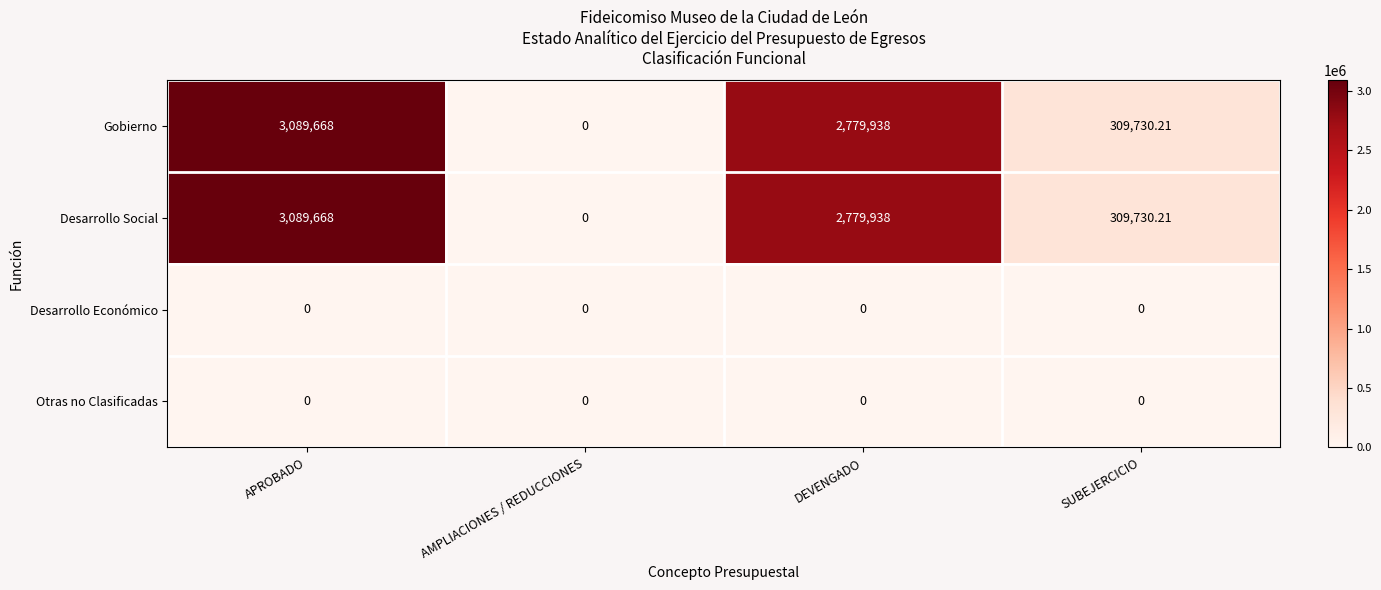

List the labels in order of Gobierno value, smallest first.

AMPLIACIONES / REDUCCIONES, SUBEJERCICIO, DEVENGADO, APROBADO